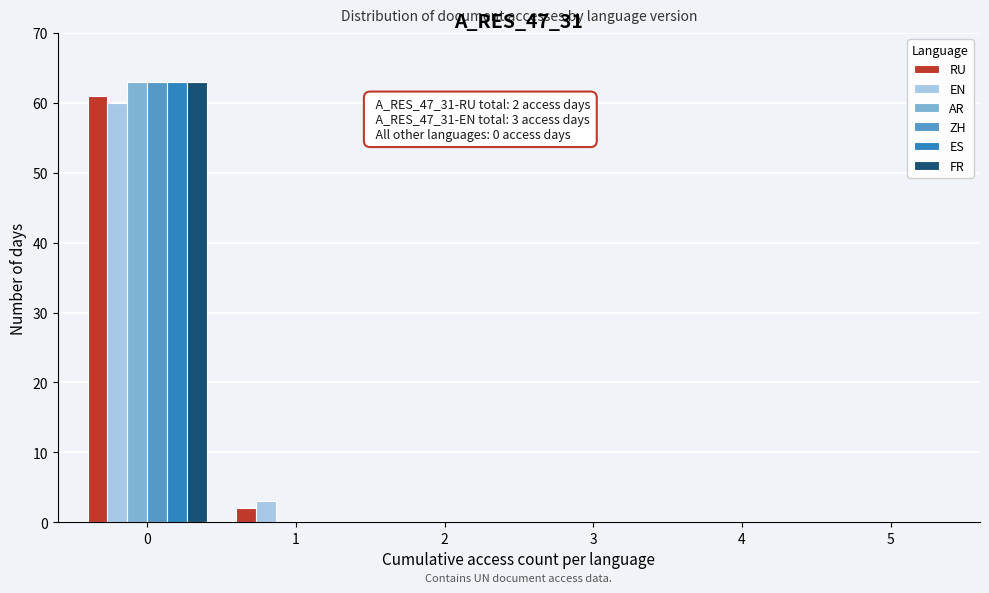

The EN series shows 0 at 4. True or false?

True